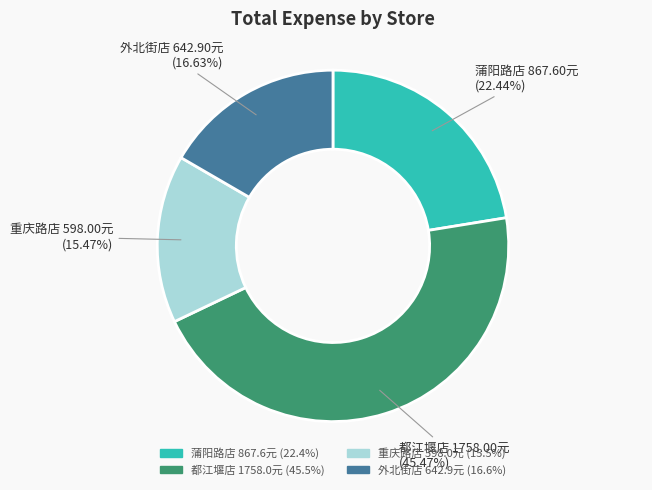

Which slice is the largest?

都江堰店